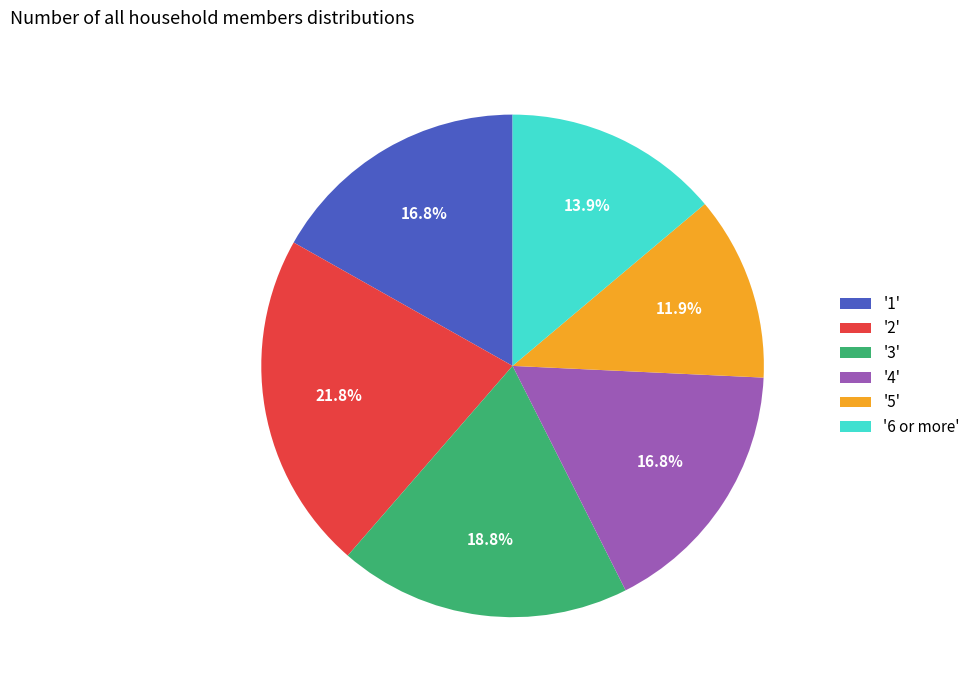

What is the ratio of the value at '1' to the value at '4'?

1.0